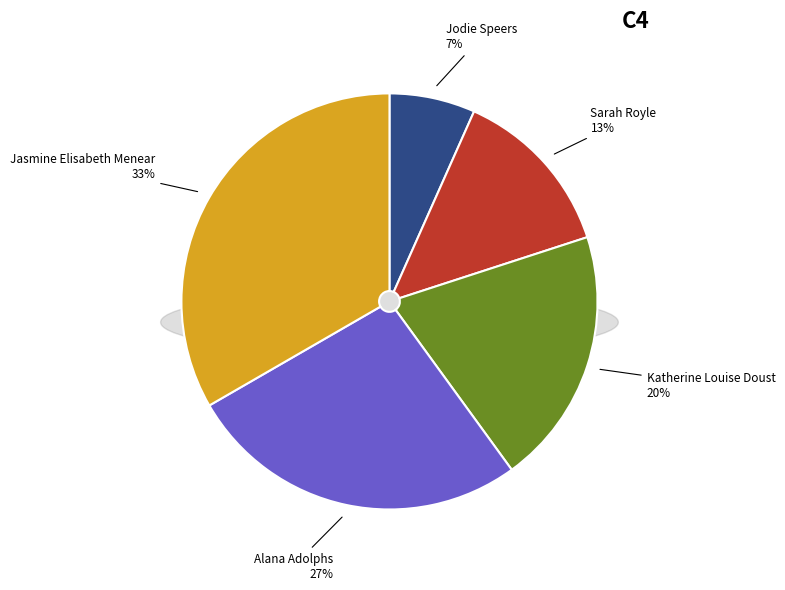

Is Alana Adolphs the majority of the pie?

No